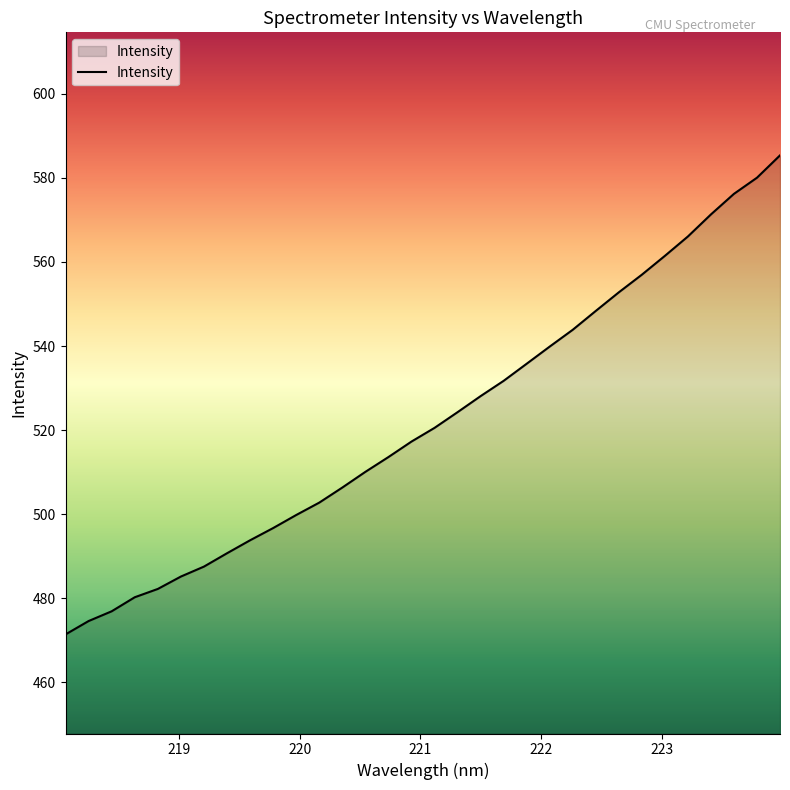

What is the difference between the maximum and minimum values?

113.9